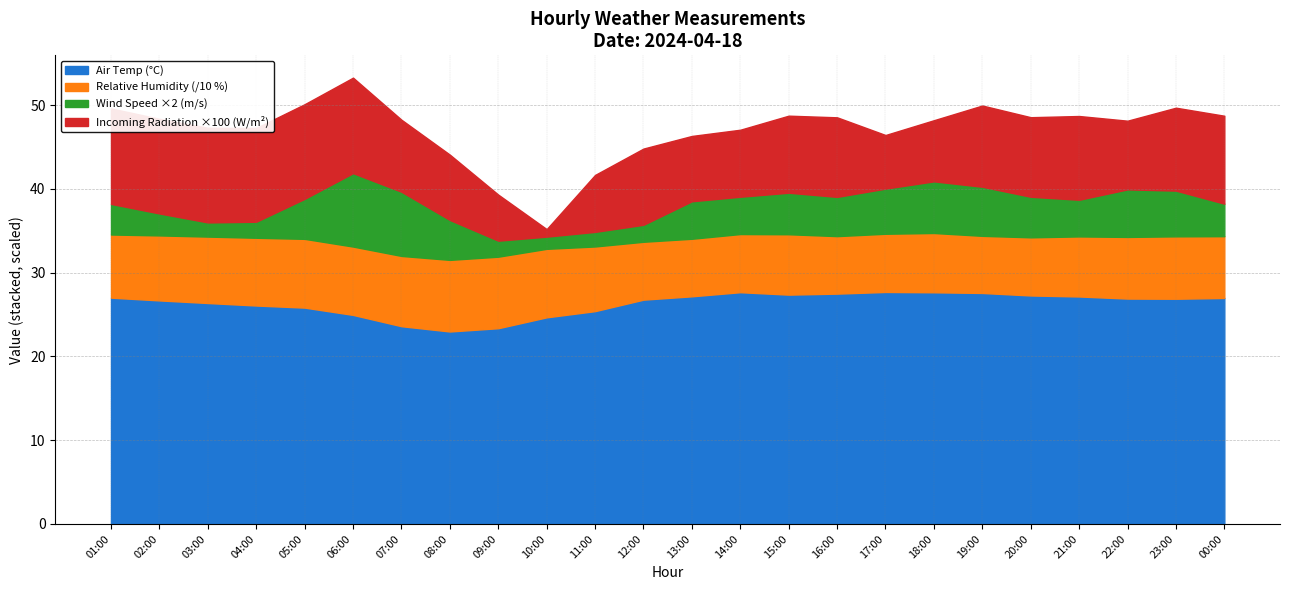

What is the maximum value for Air Temp (°C)?

27.7